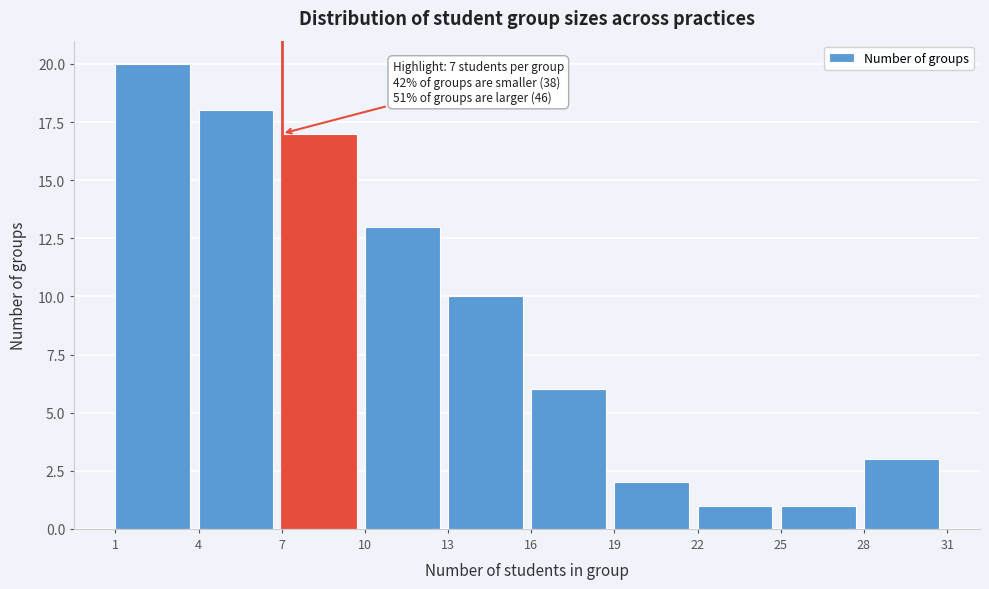

Over which range of the x-axis is the bar tallest?

1 to 4